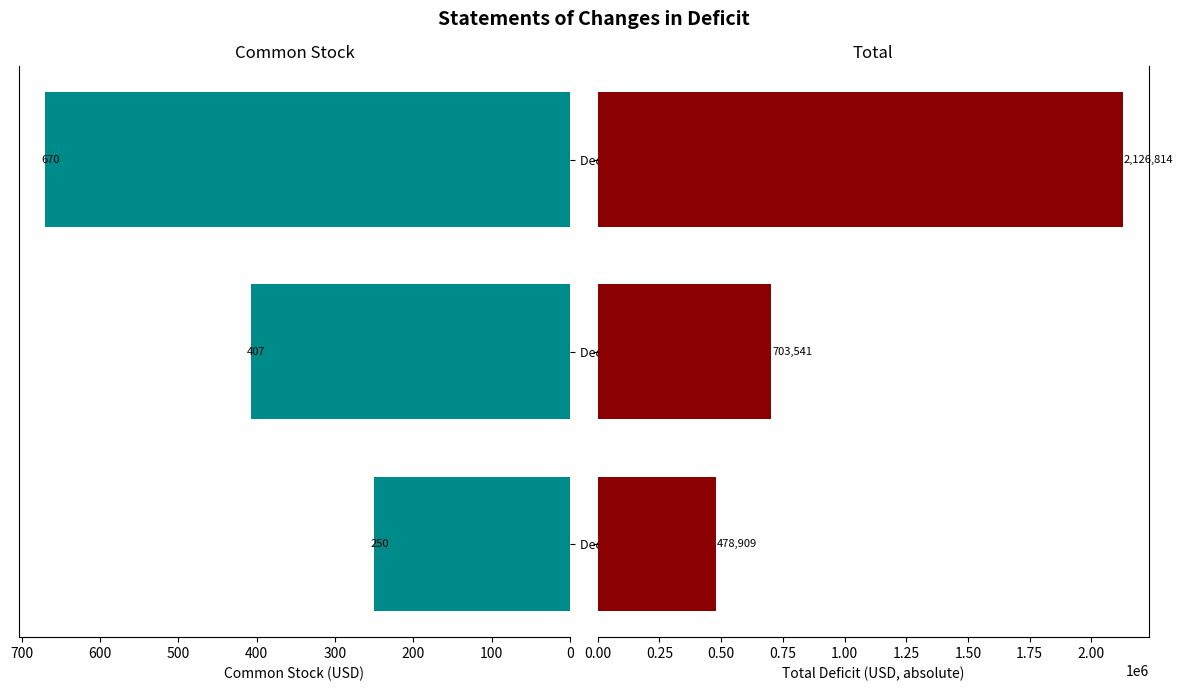

Reading left to right, transcribe all the data shown in this chart.

Common Stock: 250	407	670
Total: 478909	703541	2126814